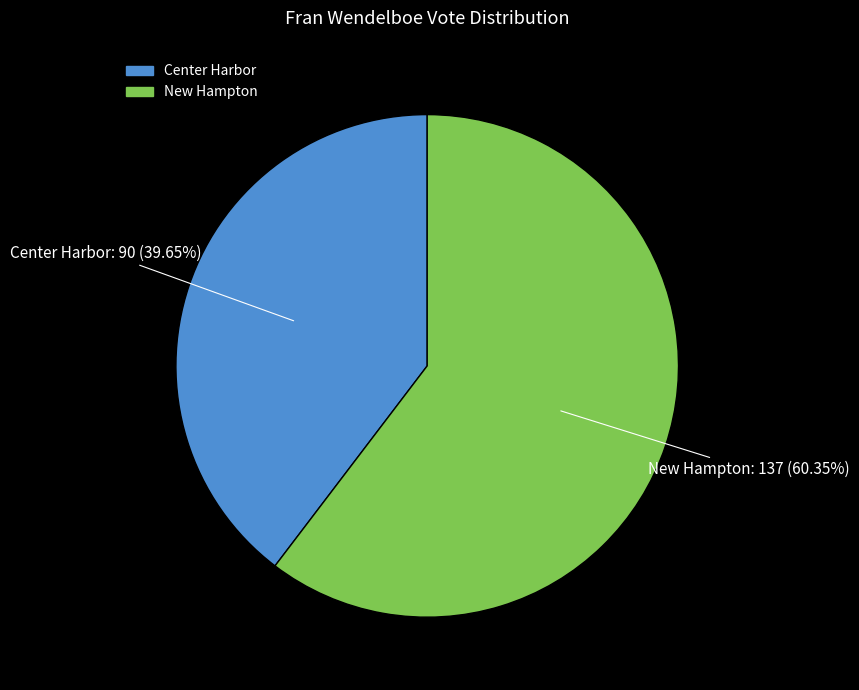

How many slices are in this pie chart?

2